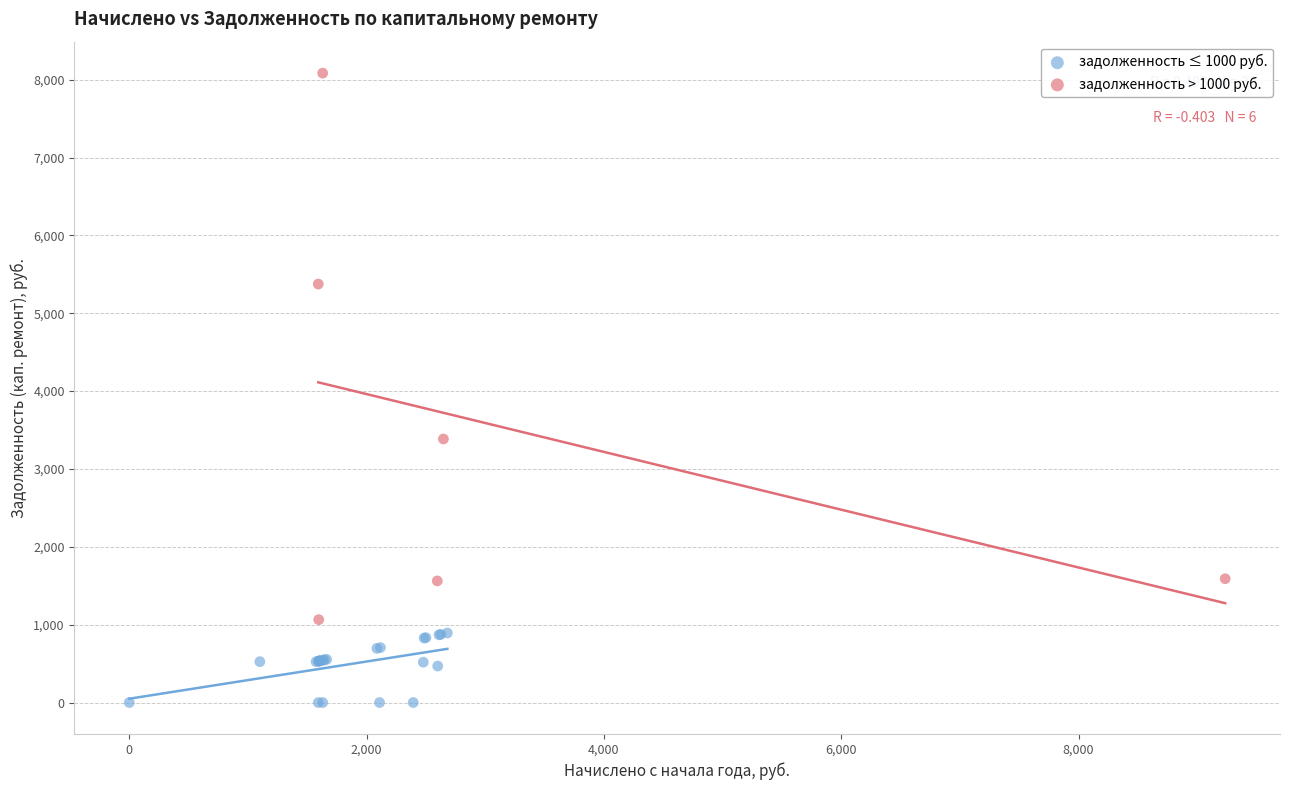

Which series reaches the minimum Y coordinate?

задолженность ≤ 1000 руб.